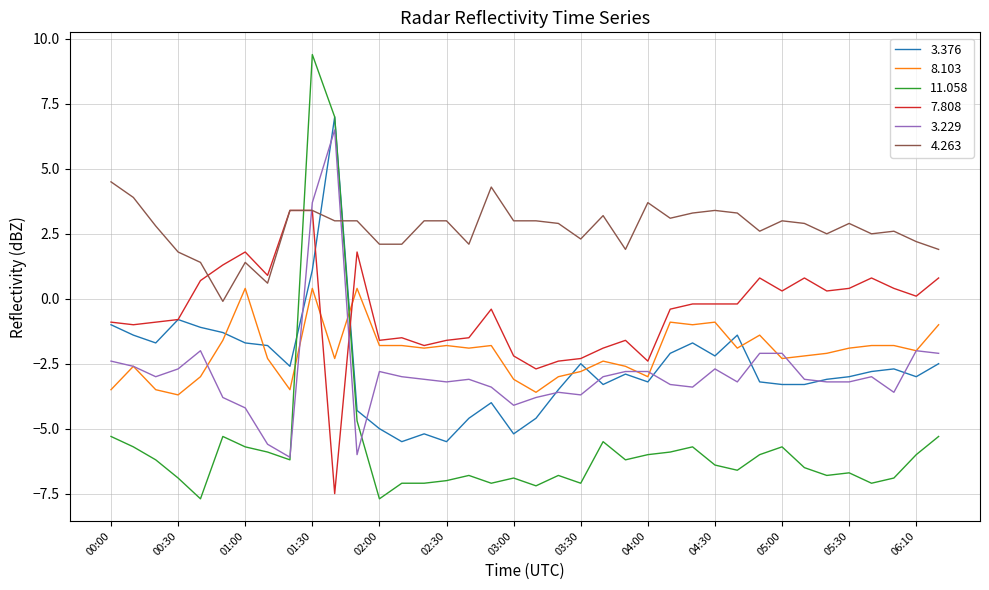

Which series has the largest total across all categories?

4.263